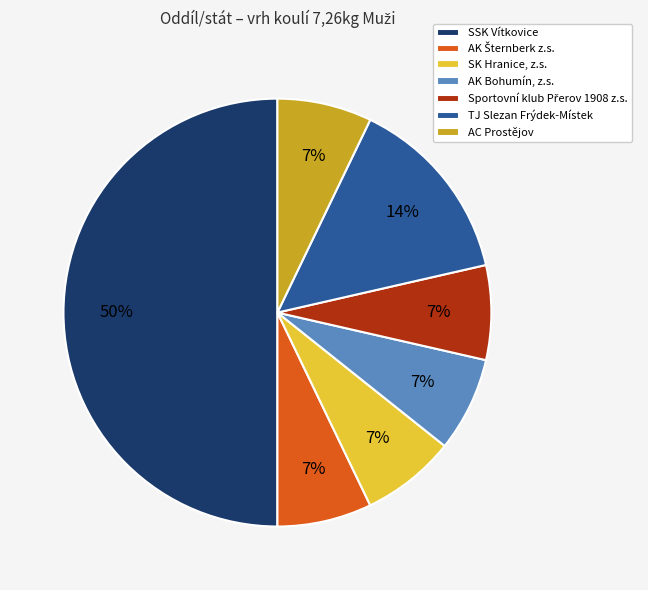

Combined, do AC Prostějov and AK Bohumín, z.s. account for over 50%?

No